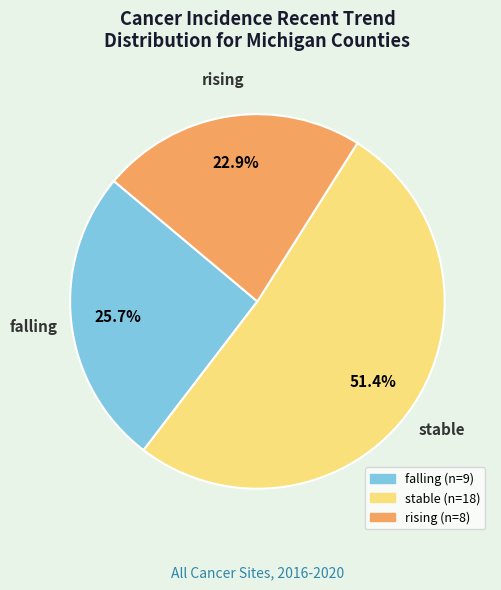

Rank the categories by value from highest to lowest.

stable, falling, rising